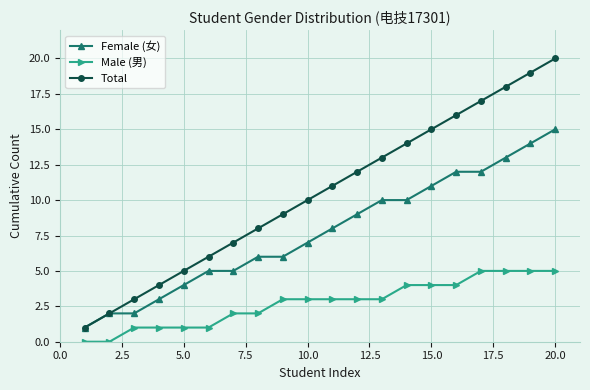

How many series are shown in this chart?

3